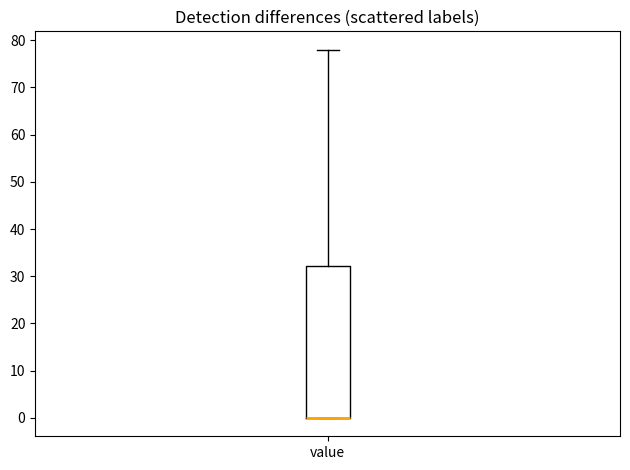

Transcribe this box plot: give where the median line is, the range the box spans, and where the two whiskers end, as read against the y-axis. The values are not printed on the chart, so give them approximately, as read against the axis.

median 0 (drawn on the box's lower edge), box 0 to 32, whiskers 0 to 78